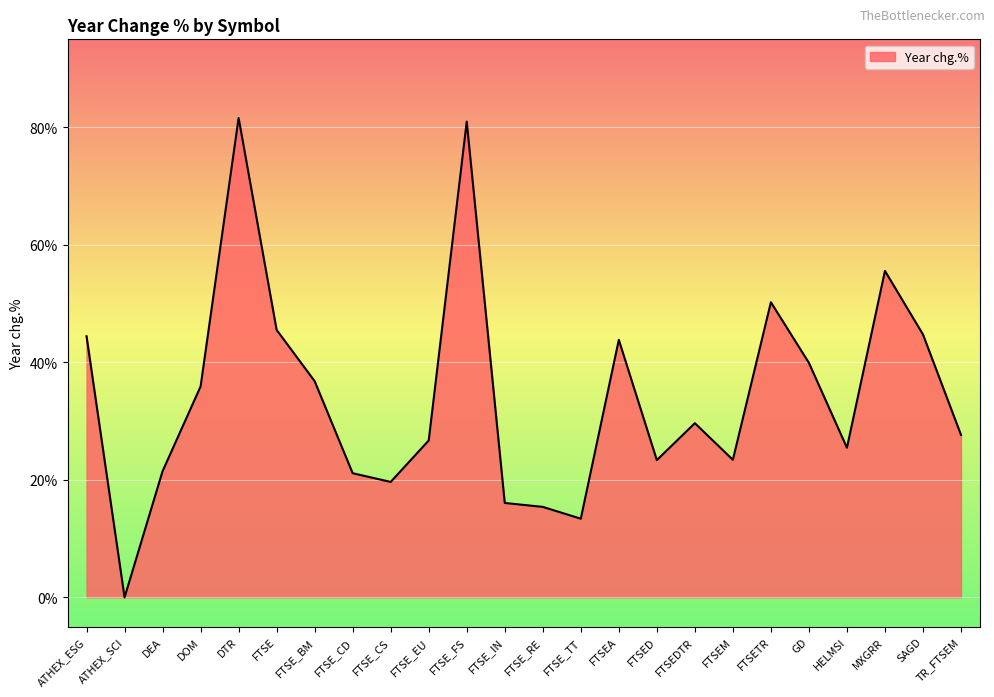

True or false: the data shows 21.1 at FTSE_CD.

True